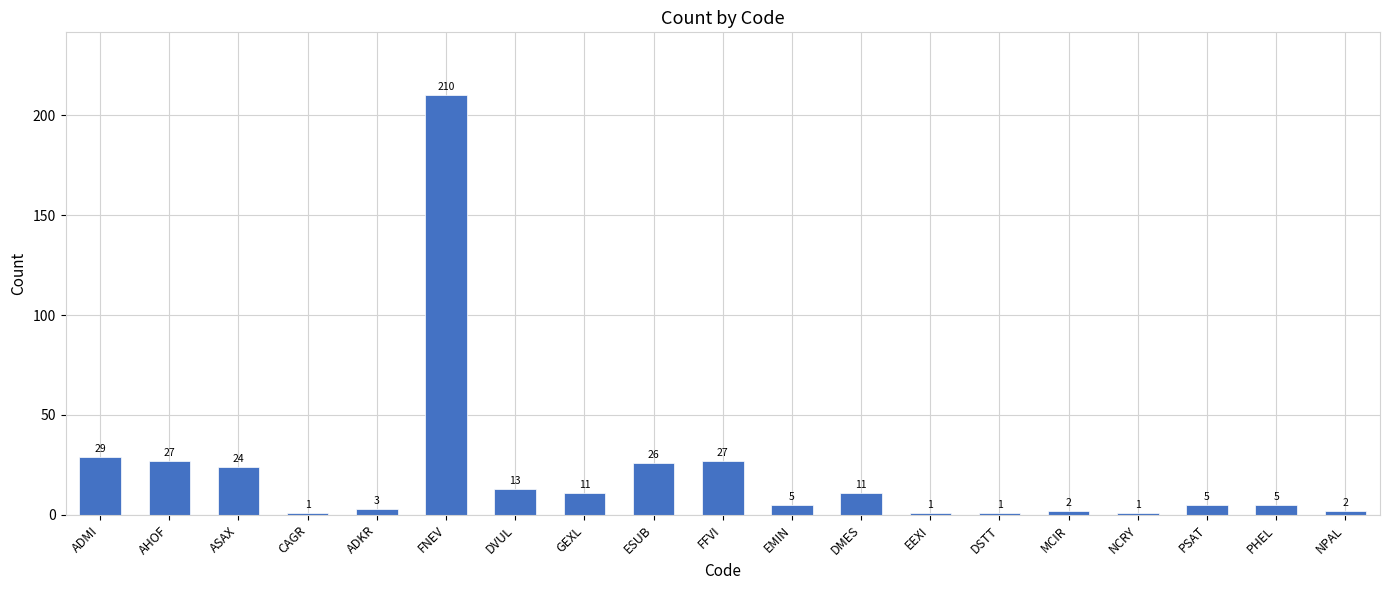

What is the average value?

21